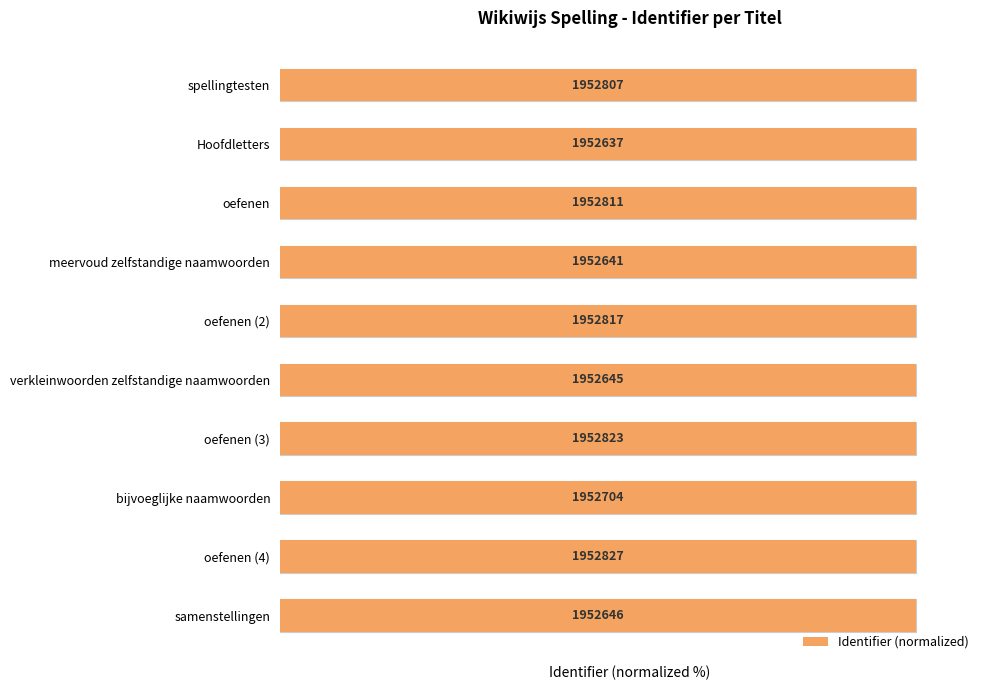

Are the bars horizontal?

Yes